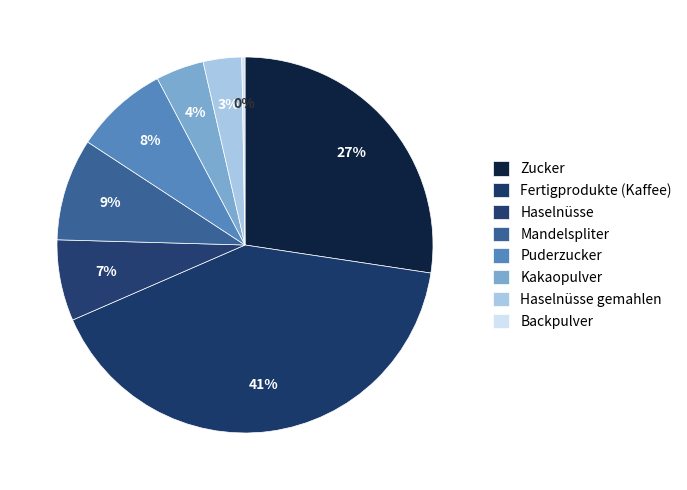

Approximately how many times larger is the value at Zucker compared to Haselnüsse gemahlen?

8.3